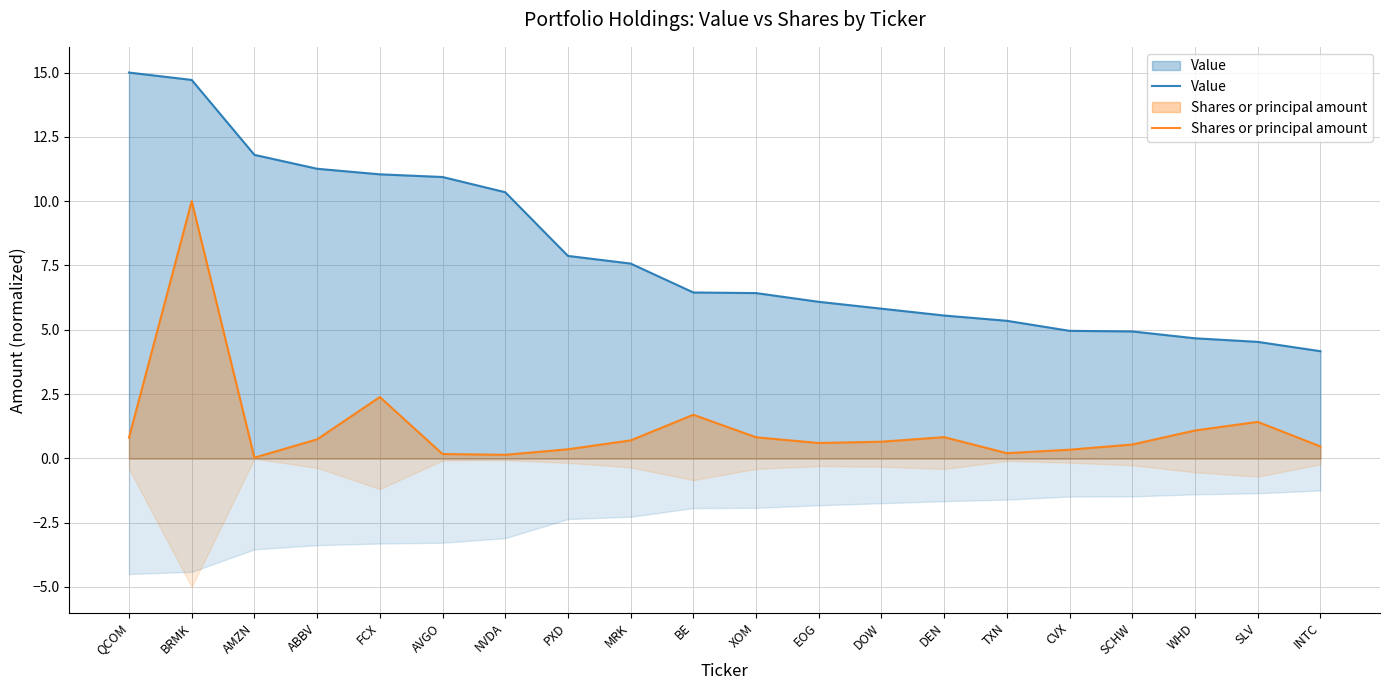

True or false: Value and Shares or principal amount intersect in this chart.

False